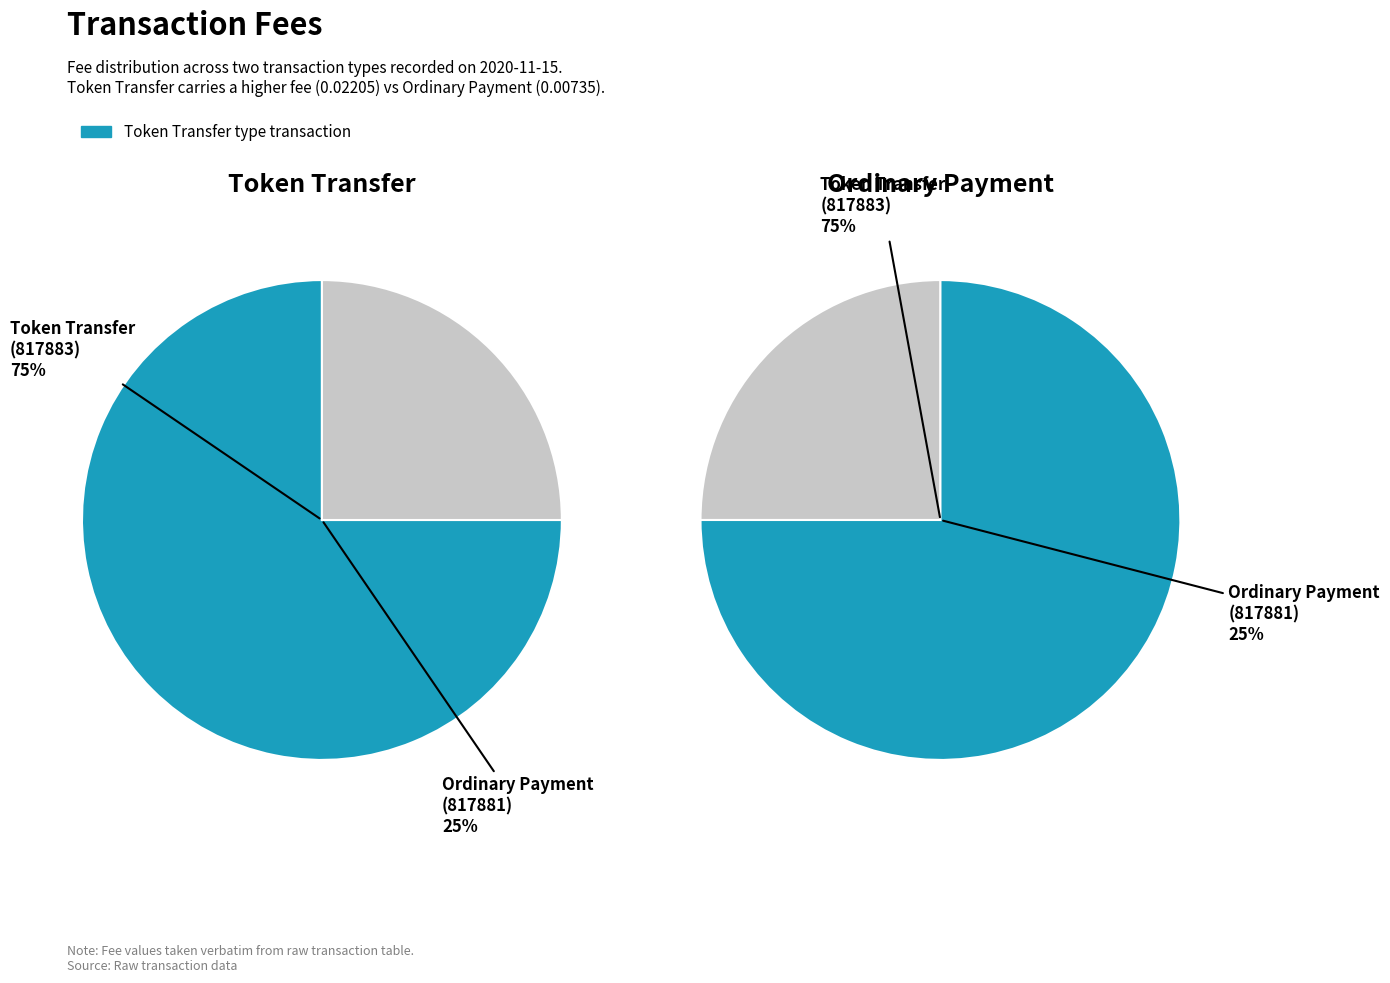

Is it true that Ordinary Payment (817881) is 25% of the pie?

True